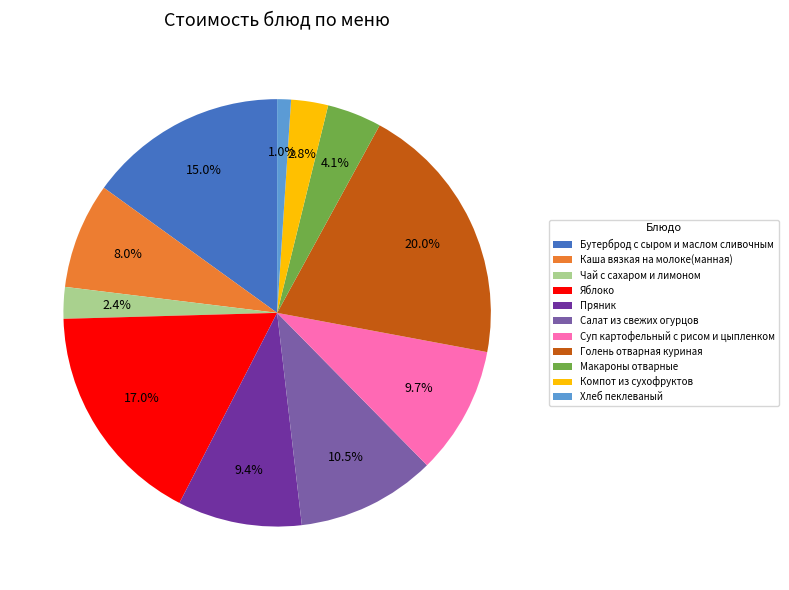

Which slice is the smallest?

Хлеб пеклеваный